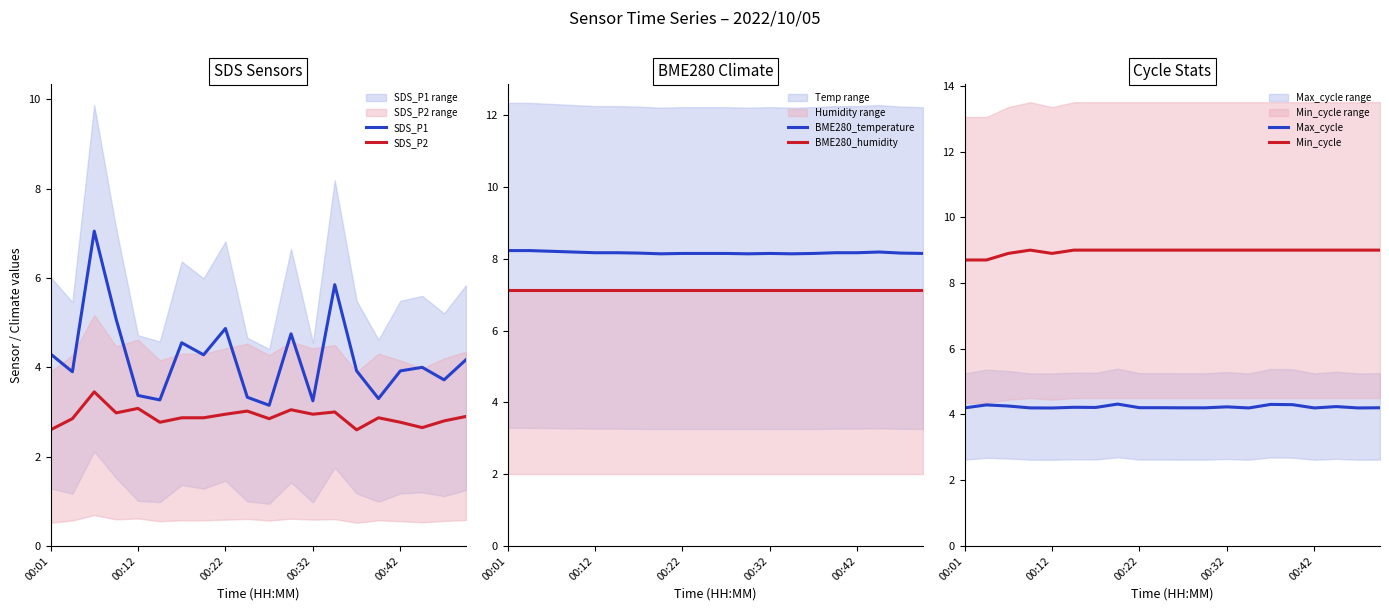

How many lines are shown in the chart?

6